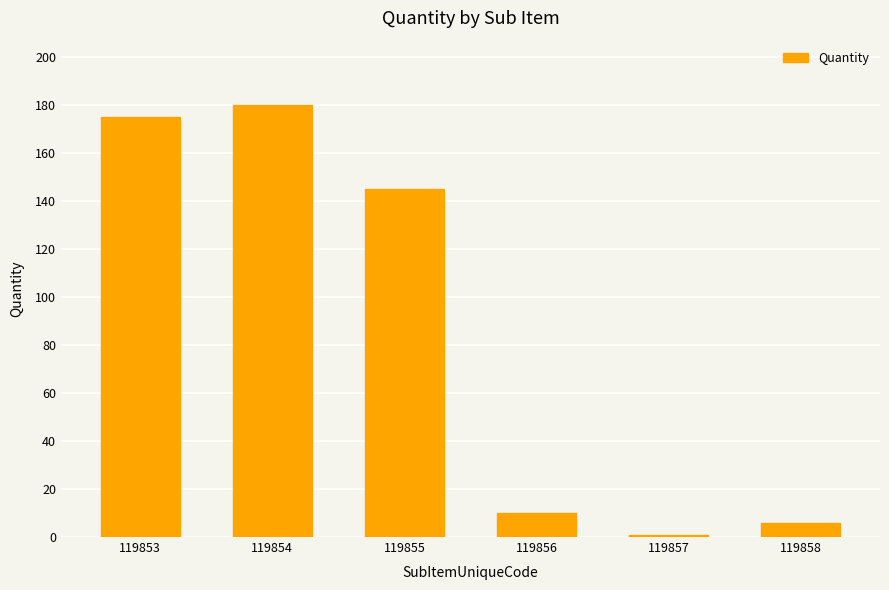

Where is the data nearest to the value 90?

119855